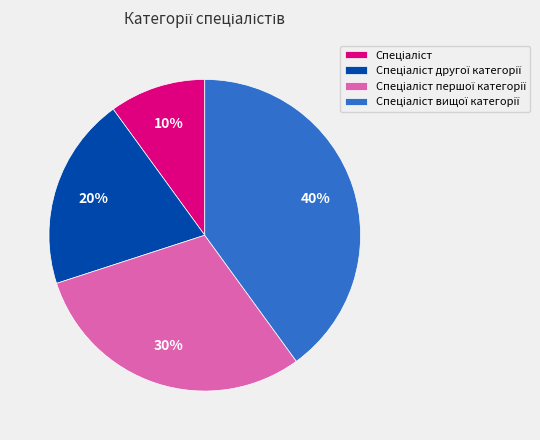

Is there any slice that represents more than half of the pie?

No